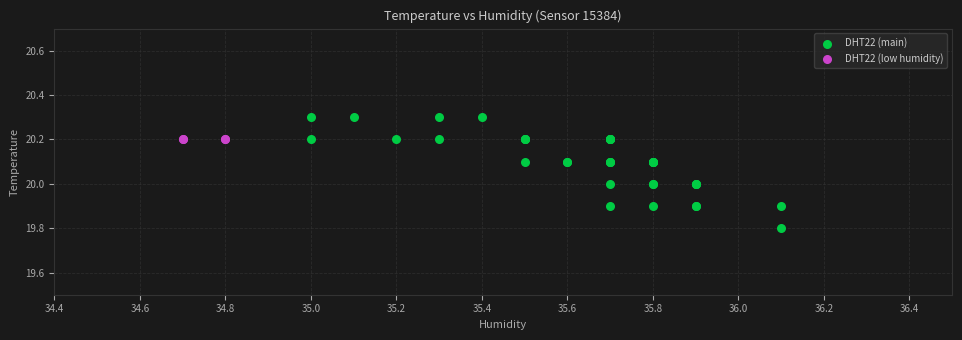

Which series reaches the minimum Y coordinate?

DHT22 (main)